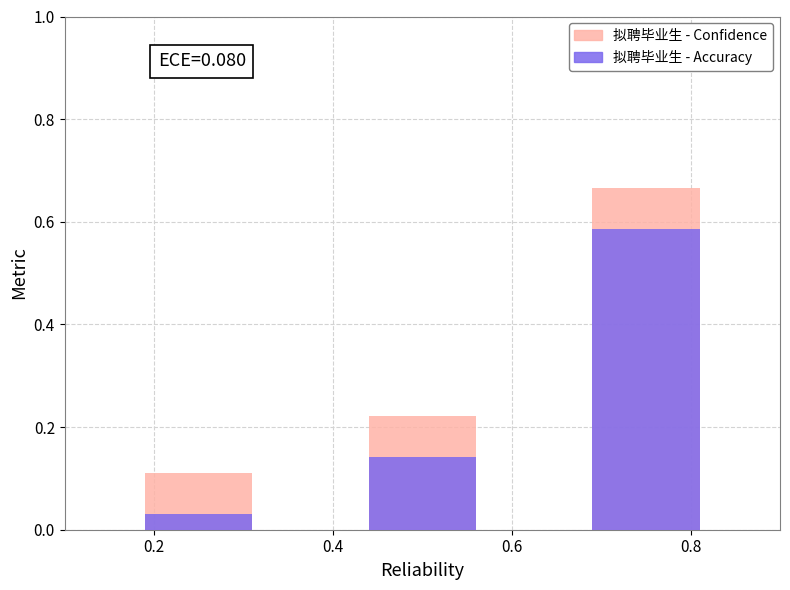

Reading left to right, list all the values displayed in this chart.

拟聘毕业生 - Confidence: 0.1	0.2	0.7
拟聘毕业生 - Accuracy: 0.0	0.1	0.6